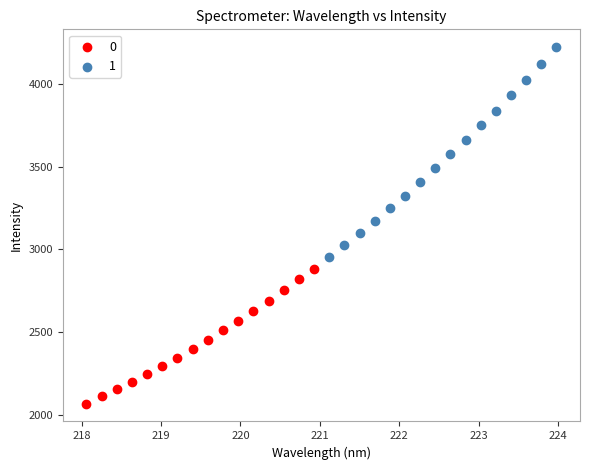

Which series reaches the minimum Y coordinate?

0